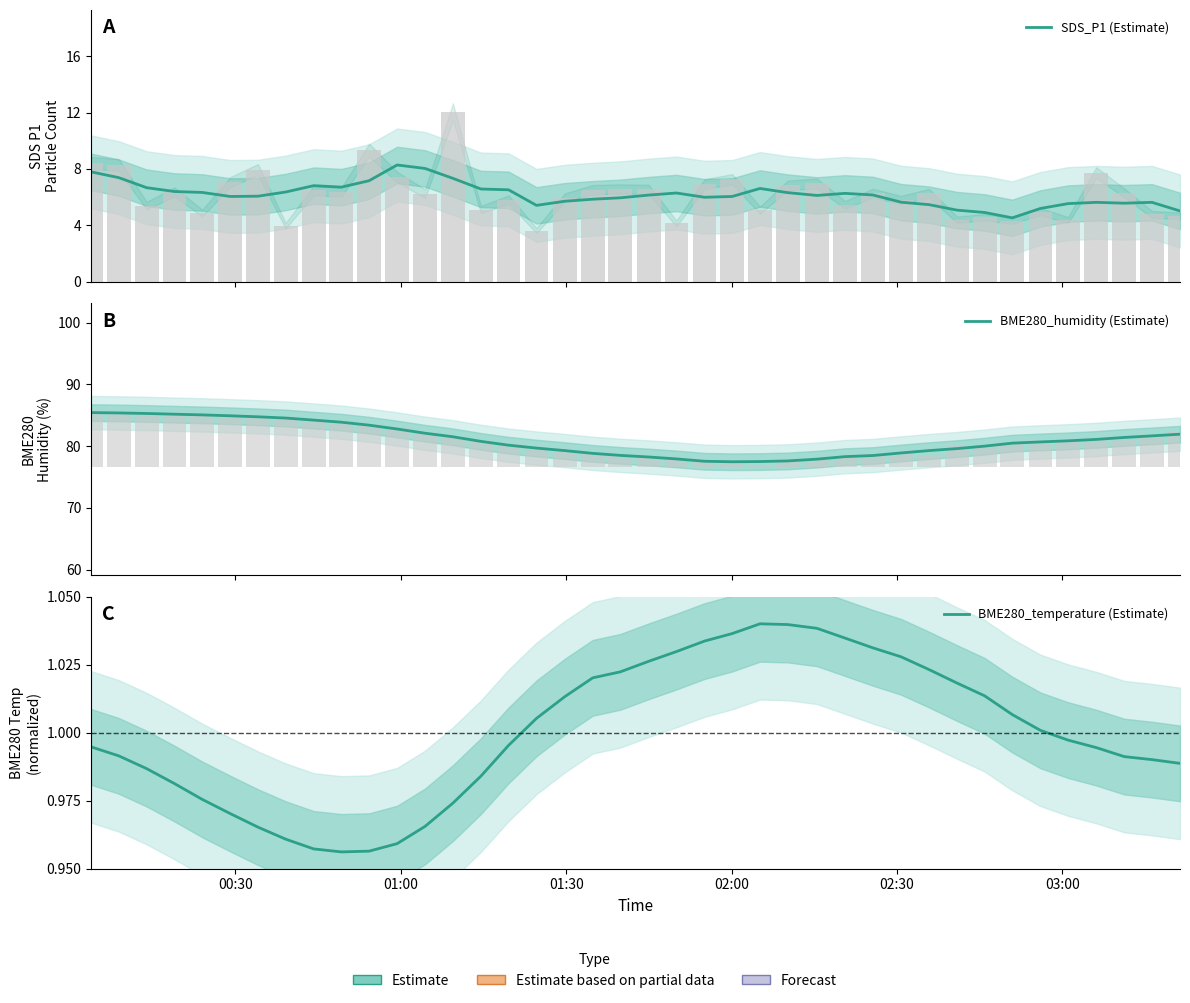

Reading left to right, what are all the values shown in this chart?

SDS_P1 (Estimate): 7.8	7.4	6.7	6.4	6.3	6.0	6.1	6.4	6.8	6.7	7.2	8.3	8.0	7.3	6.6	6.5	5.4	5.7	5.9	6.0	6.1	6.3	6.0	6.0	6.6	6.3	6.1	6.3	6.2	5.6	5.5	5.1	4.9	4.5	5.2	5.5	5.6	5.6	5.6	5.0
BME280_humidity (Estimate): 85.4	85.4	85.3	85.2	85.0	84.9	84.7	84.5	84.2	83.9	83.4	82.8	82.1	81.5	80.8	80.1	79.7	79.3	78.8	78.5	78.2	77.9	77.5	77.5	77.5	77.6	77.9	78.3	78.5	78.9	79.3	79.6	80.0	80.5	80.7	80.8	81.1	81.4	81.6	81.9
BME280_temperature (Estimate): 1.0	1.0	1.0	1.0	1.0	1.0	1.0	1.0	1.0	1.0	1.0	1.0	1.0	1.0	1.0	1.0	1.0	1.0	1.0	1.0	1.0	1.0	1.0	1.0	1.0	1.0	1.0	1.0	1.0	1.0	1.0	1.0	1.0	1.0	1.0	1.0	1.0	1.0	1.0	1.0